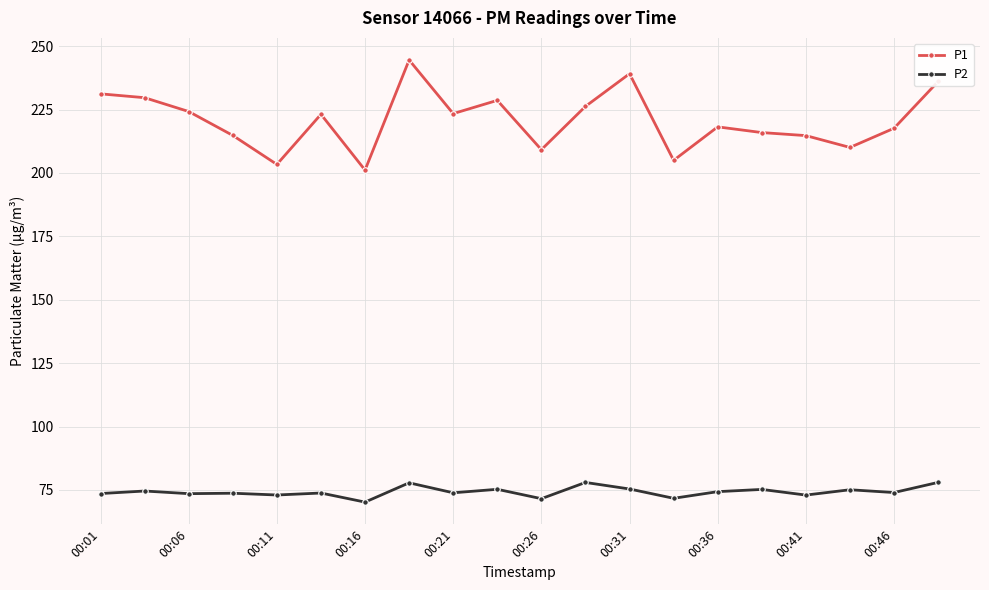

What is the average value of the P1 series?

220.8